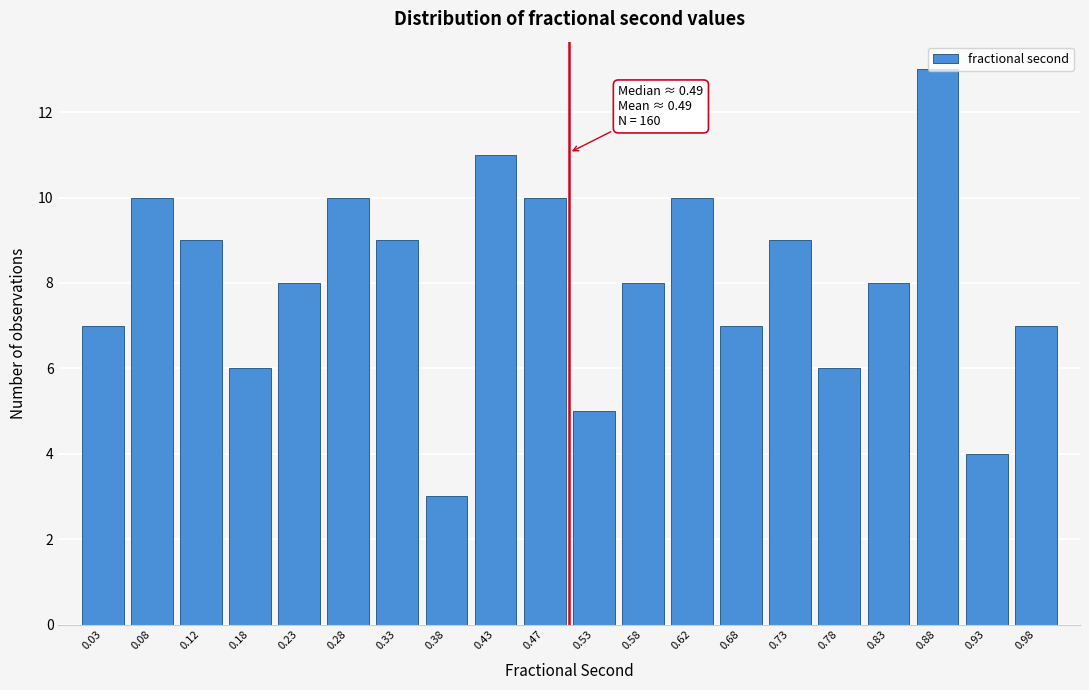

Which range on the x-axis has the tallest bar?

0.85 to 0.90